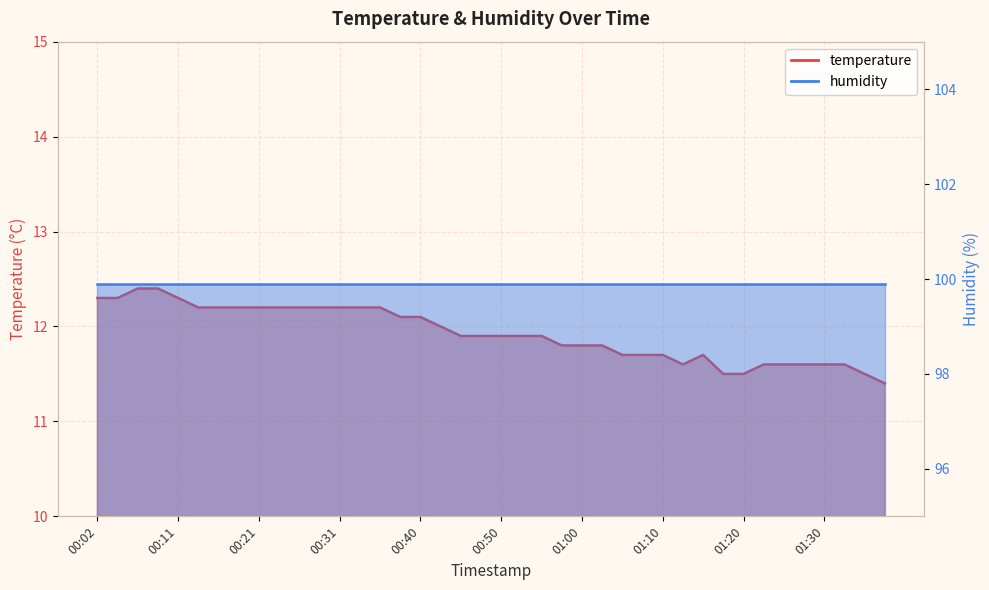

List the labels in order of value, smallest first.

01:37, 01:17, 01:20, 01:35, 01:12, 01:22, 01:25, 01:27, 01:30, 01:32, 01:05, 01:07, 01:10, 01:15, 00:58, 01:00, 01:02, 00:45, 00:48, 00:50, 00:53, 00:55, 00:43, 00:38, 00:40, 00:14, 00:16, 00:19, 00:21, 00:23, 00:26, 00:28, 00:31, 00:33, 00:36, 00:02, 00:04, 00:11, 00:06, 00:09